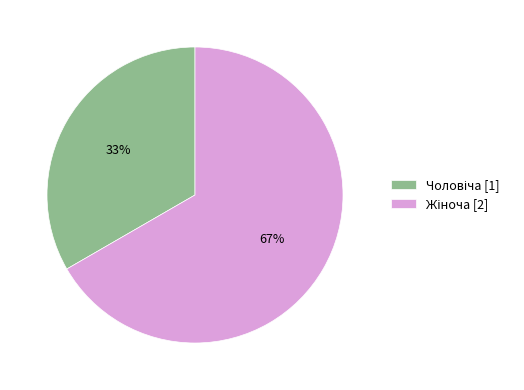

To the nearest percent, what is the average slice percentage?

50%